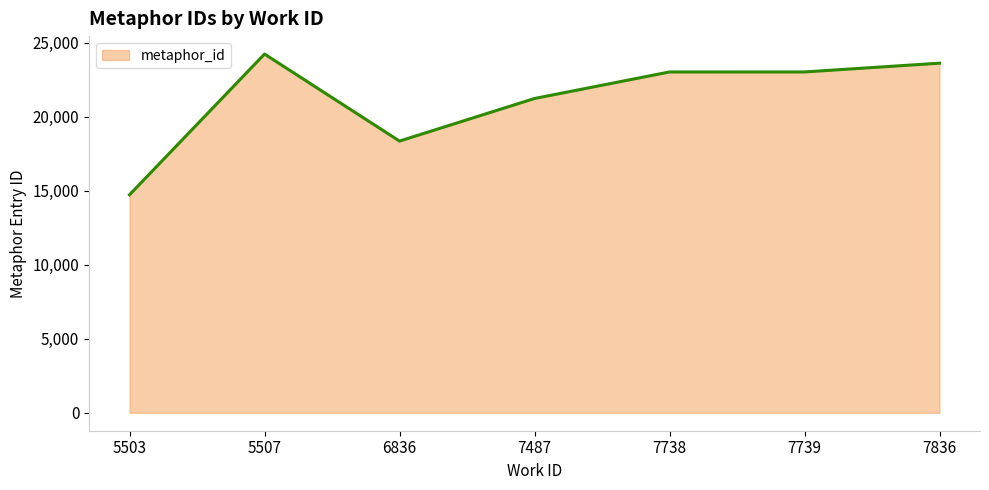

List the labels in order of value, largest first.

5507, 7836, 7739, 7738, 7487, 6836, 5503